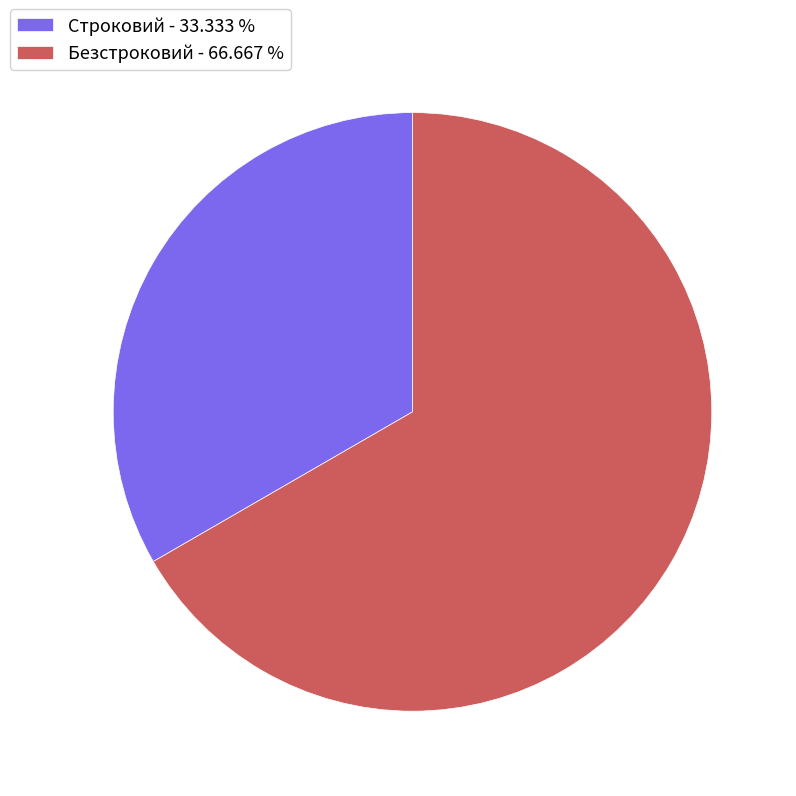

Do Строковий and Безстроковий together represent more than half of the pie?

Yes